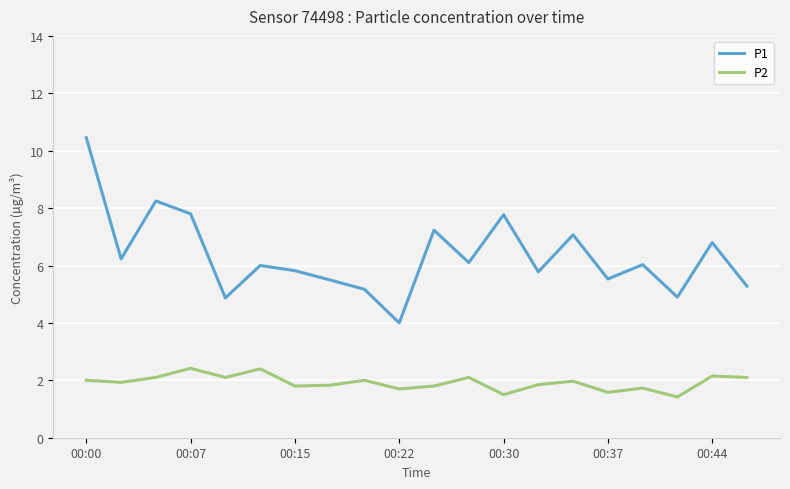

List the series in order of their overall mean, lowest first.

P2, P1